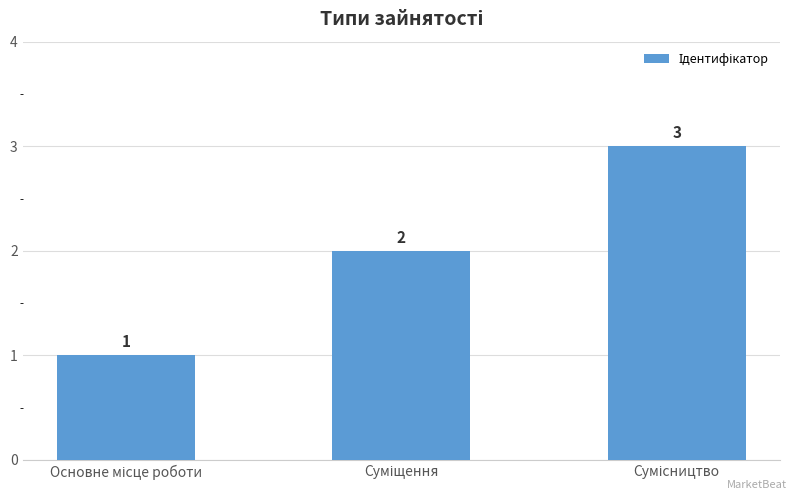

How many values are below 2?

1